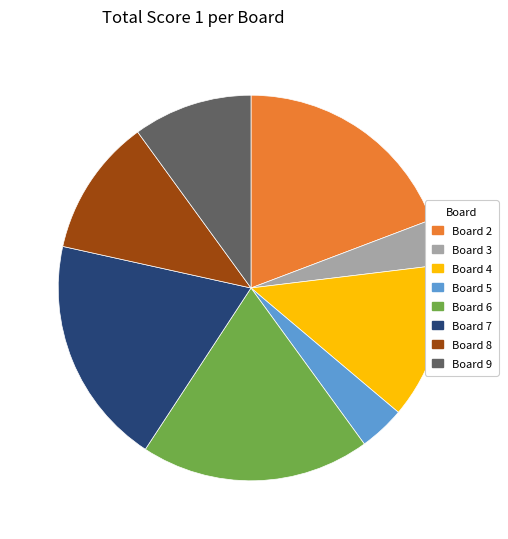

Does any single category account for the majority?

No